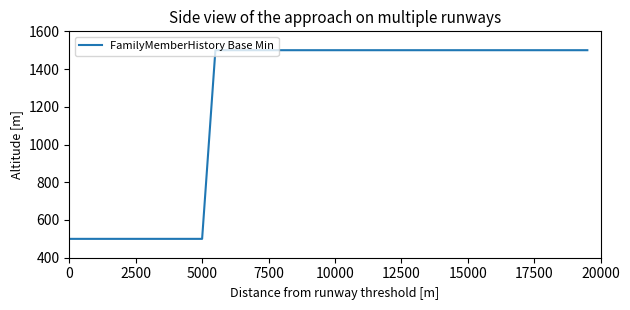

What is the difference between the maximum and minimum values?

1000